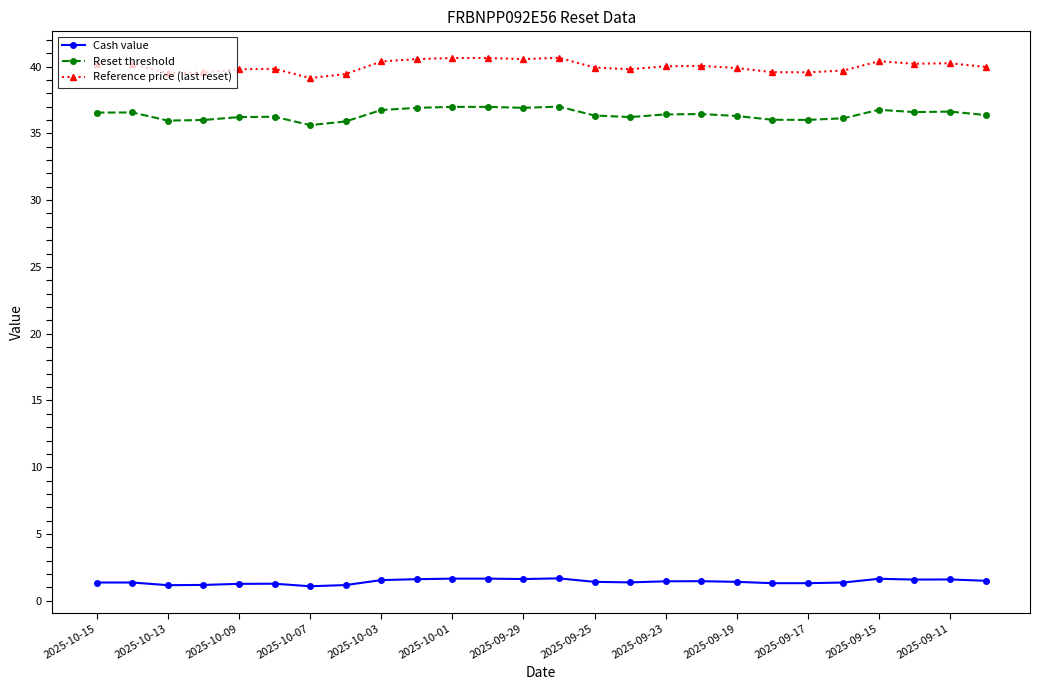

Which series has the largest range (max minus min)?

Reference price (last reset)